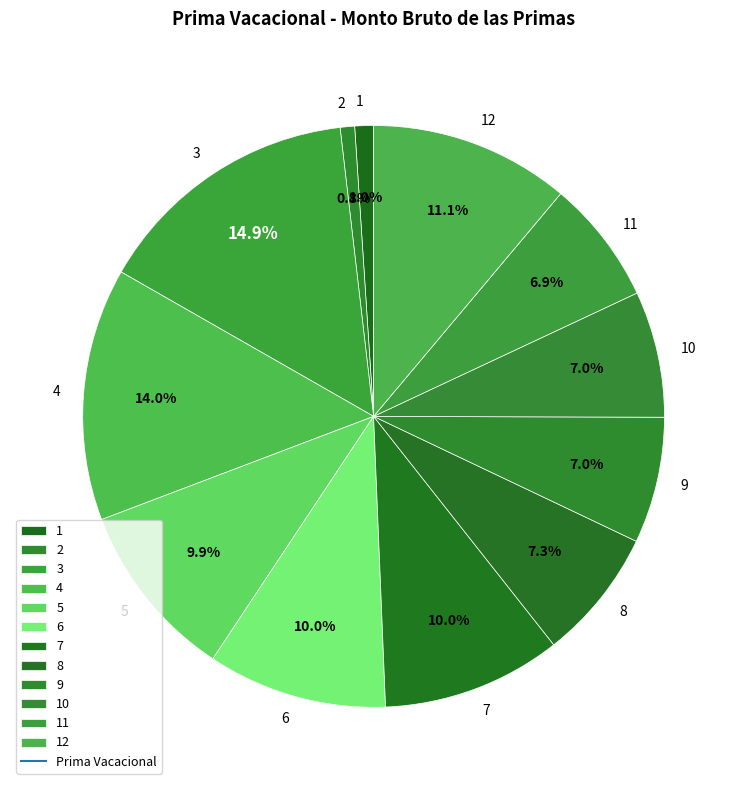

What percentage do 1 and 3 together represent?

15.9%